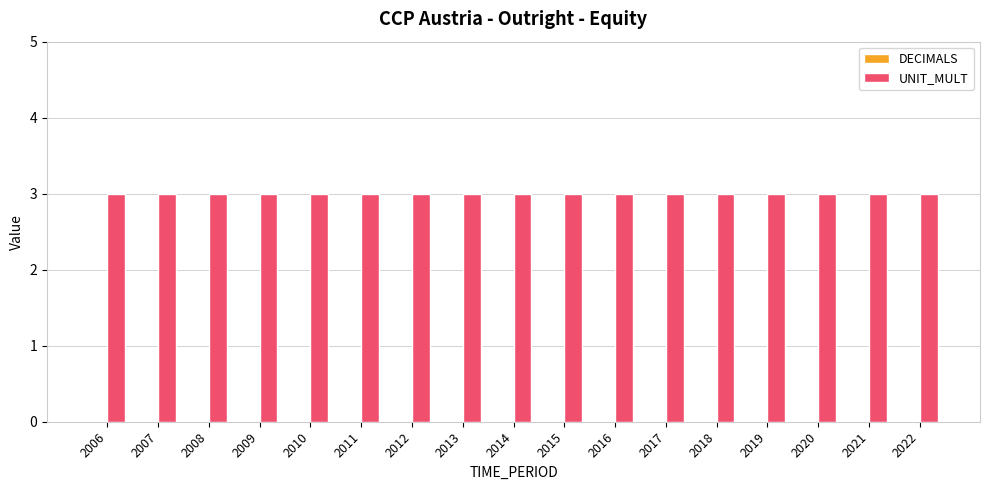

True or false: DECIMALS has a value of 0 at 2009.

True